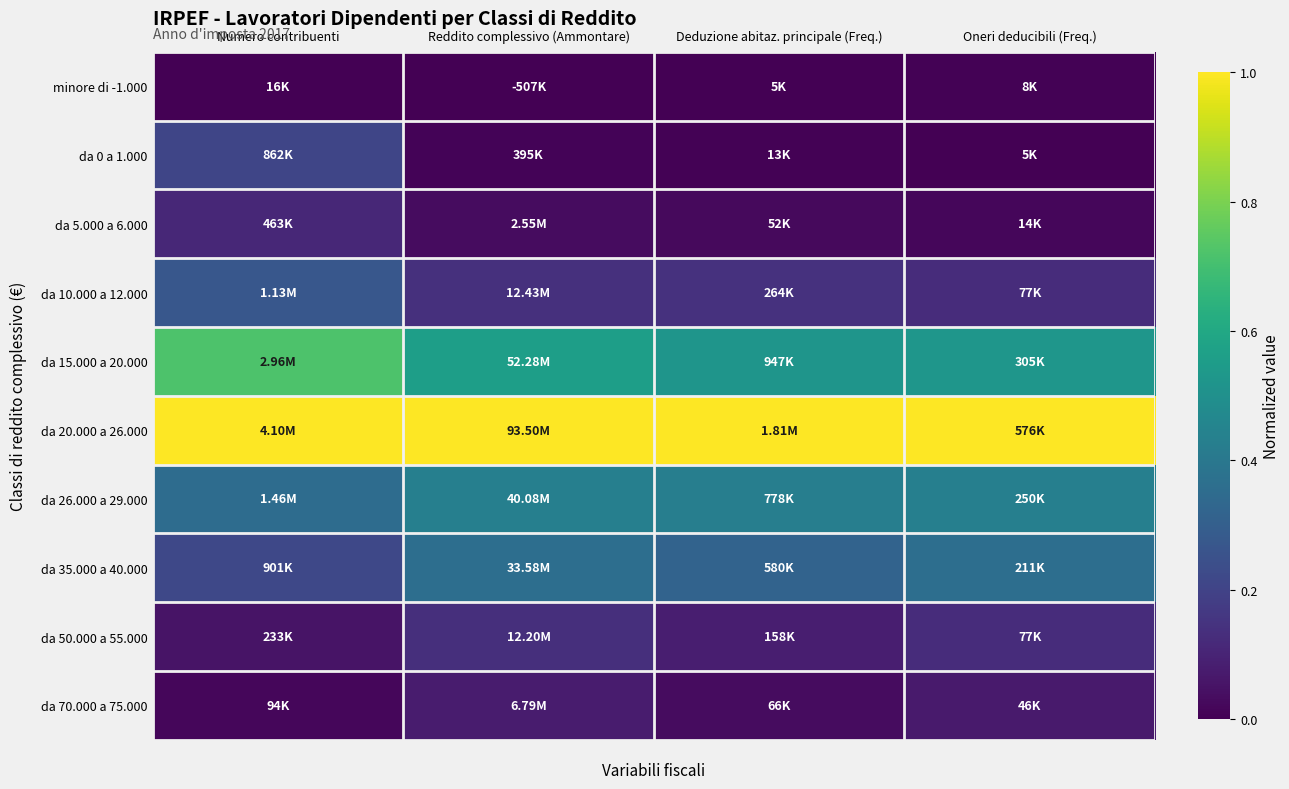

At which category is the sum across all series the highest?

Numero contribuenti